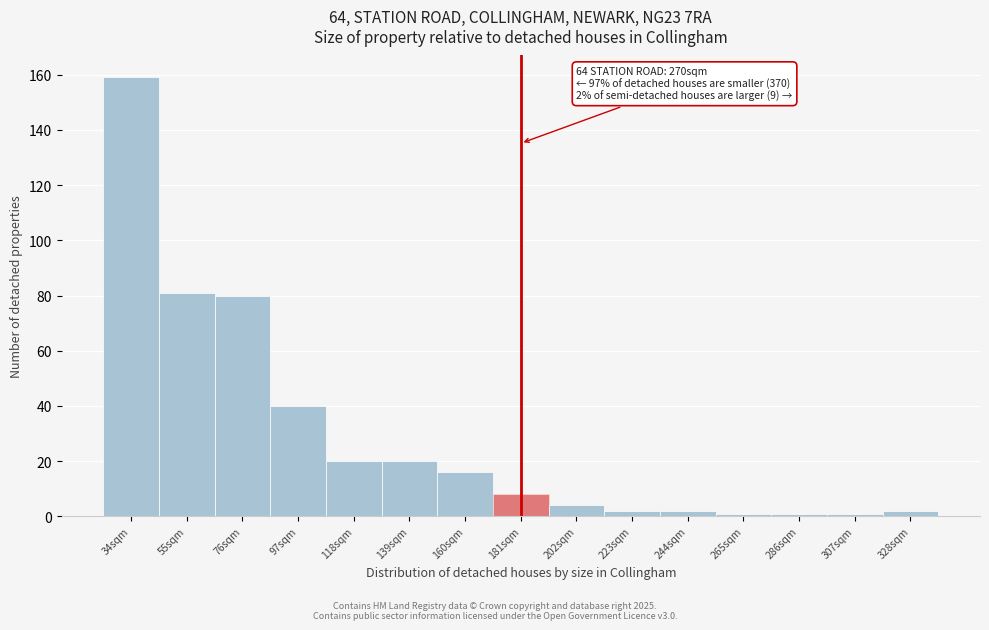

Reading right to left, extract all data points from this chart.

328sqm=2	307sqm=1	286sqm=1	265sqm=1	244sqm=2	223sqm=2	202sqm=4	181sqm=8	160sqm=16	139sqm=20	118sqm=20	97sqm=40	76sqm=80	55sqm=81	34sqm=159